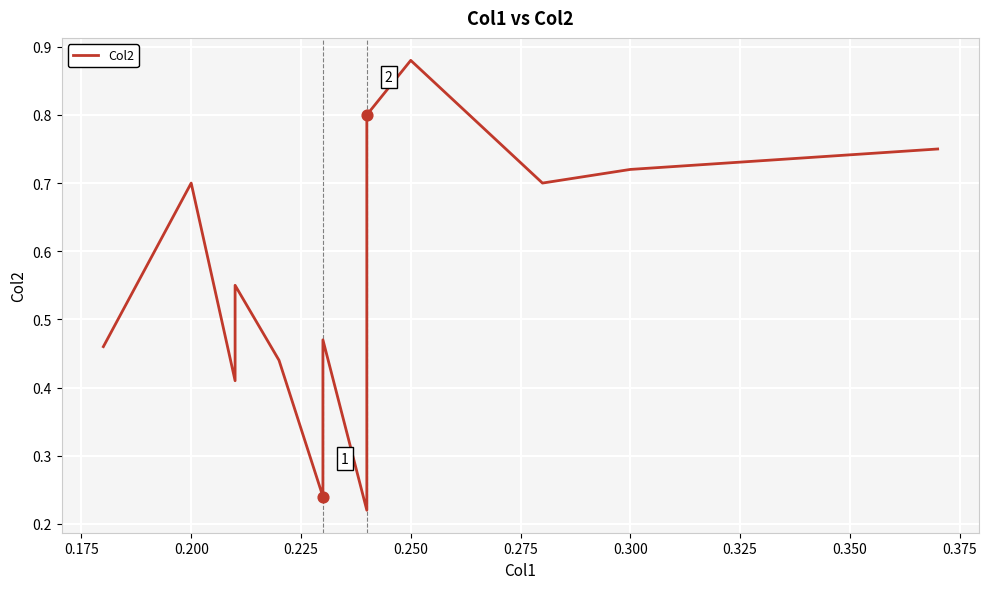

Which has a higher value, 0.325 or 0.400?

0.400